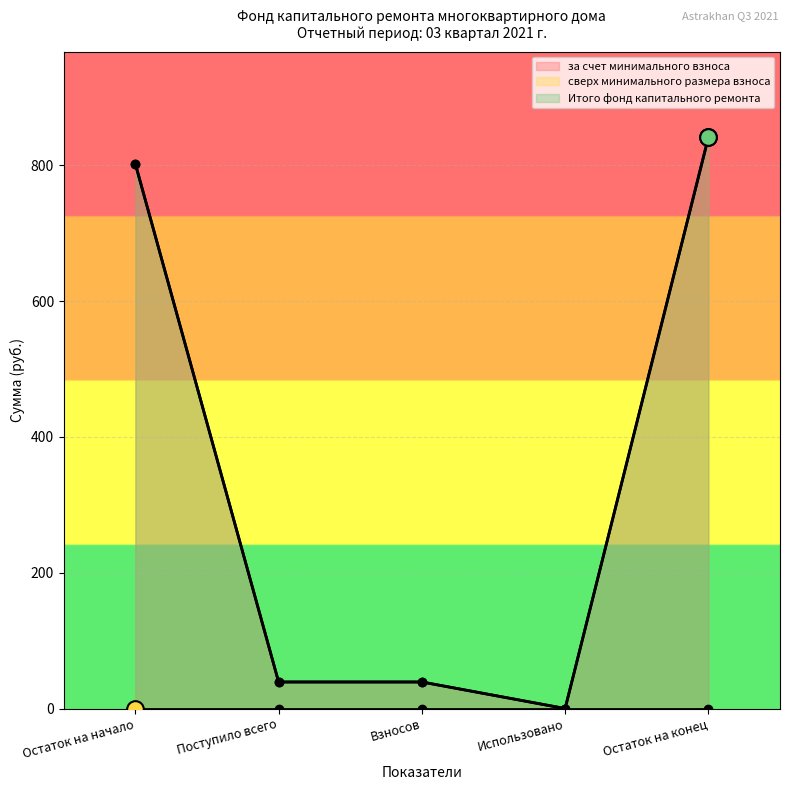

Which series has the largest total across all categories?

за счет минимального взноса